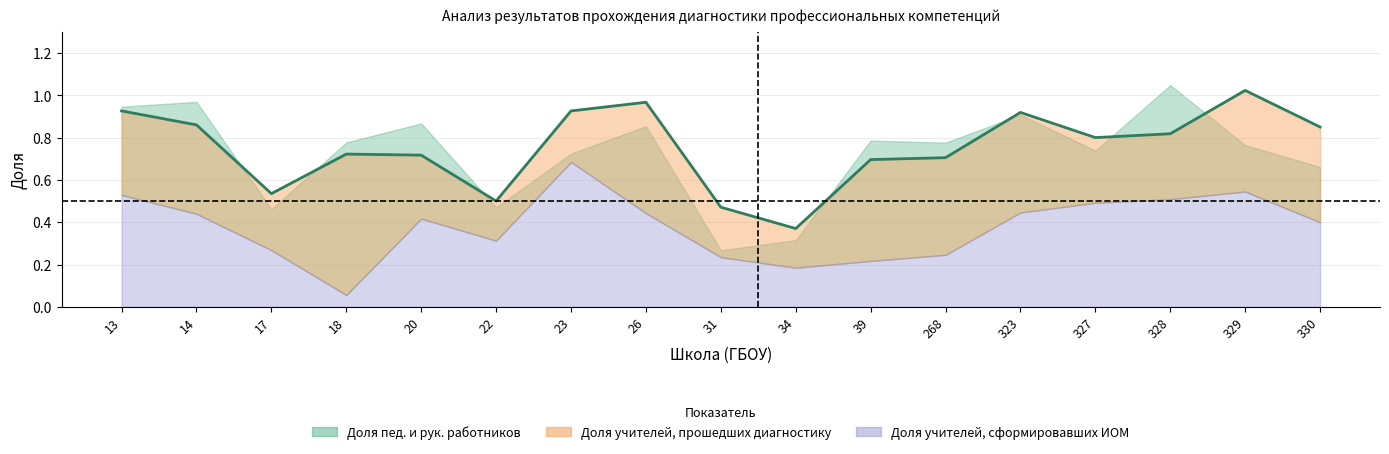

What is the sum of all values?

12.8